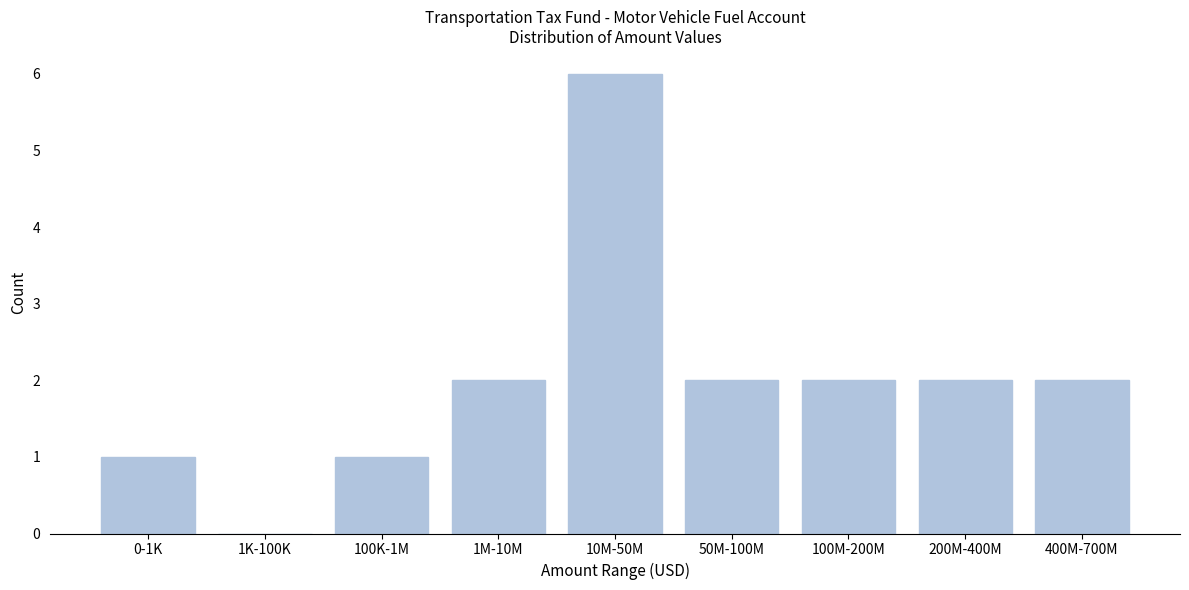

Reading left to right, extract all data points from this chart.

0-1K=1	1K-100K=0	100K-1M=1	1M-10M=2	10M-50M=6	50M-100M=2	100M-200M=2	200M-400M=2	400M-700M=2